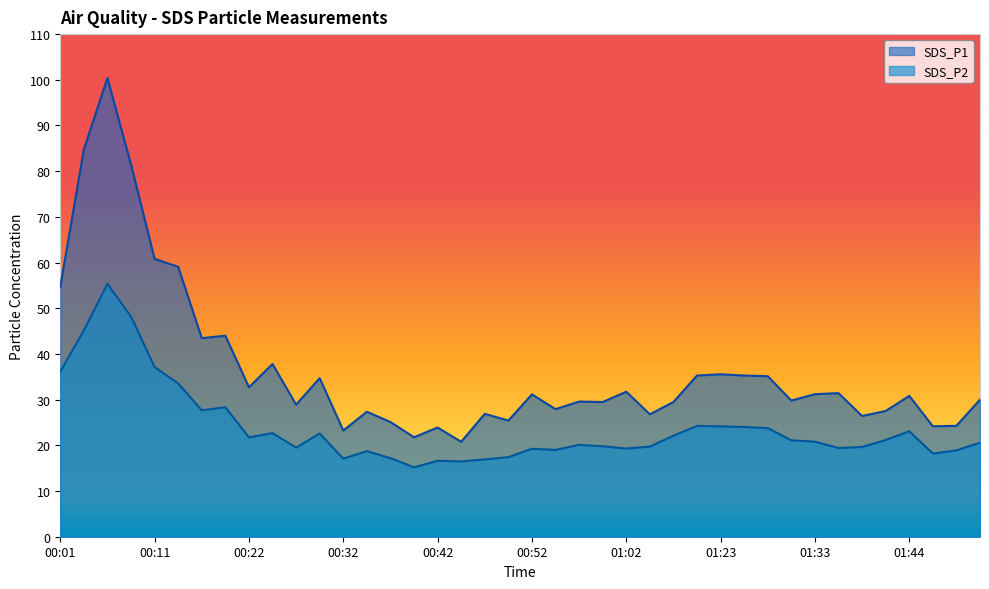

Between 01:41 and 00:57, which is larger?

00:57